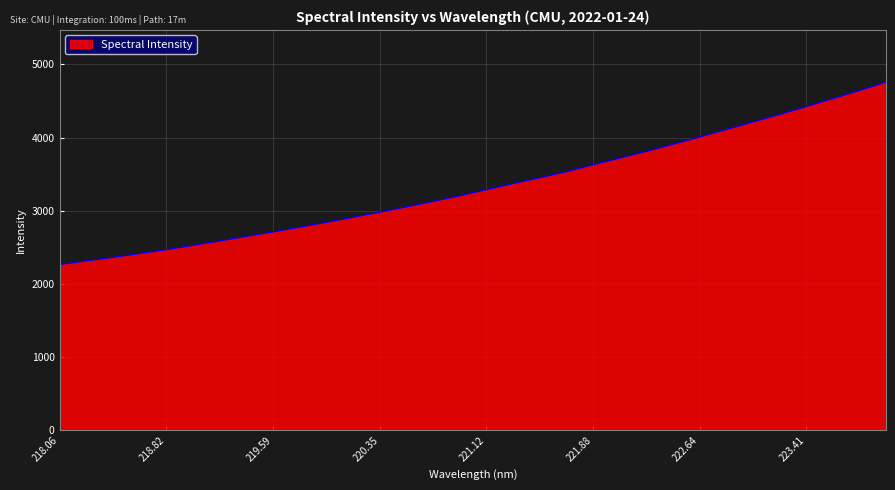

What is the greatest value displayed?

4757.0